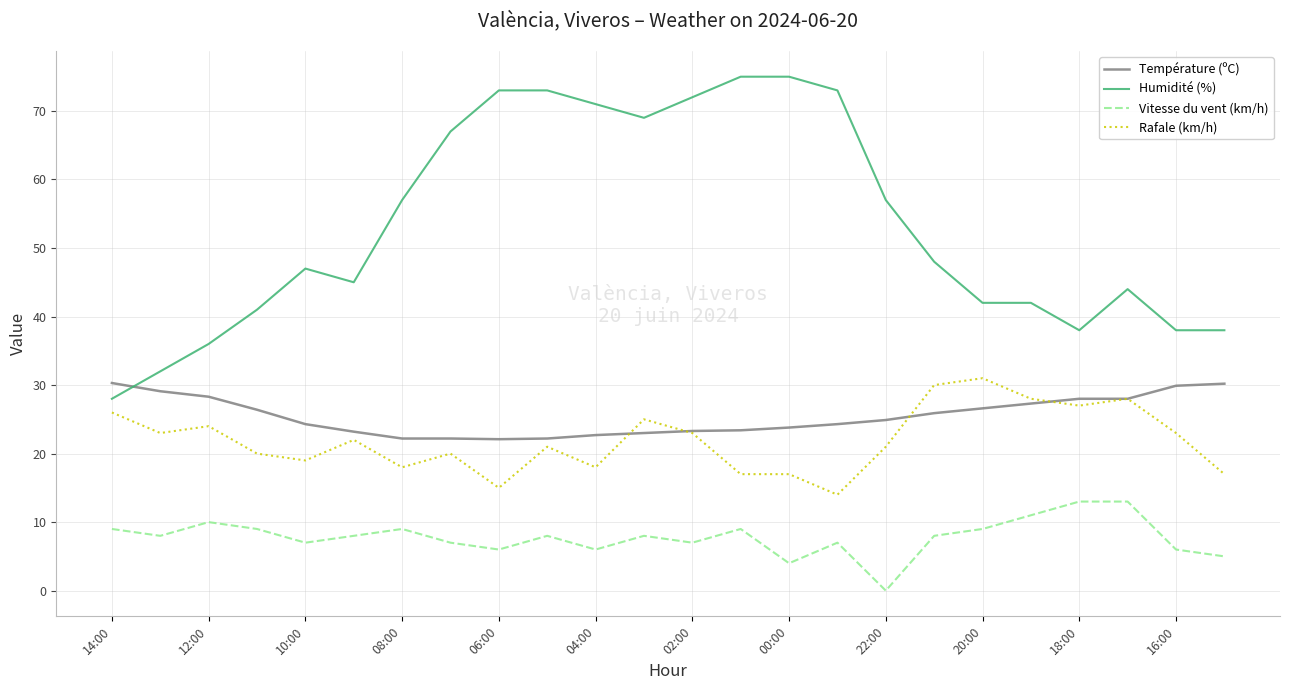

What is the sum of all Température (ºC) values?

611.6